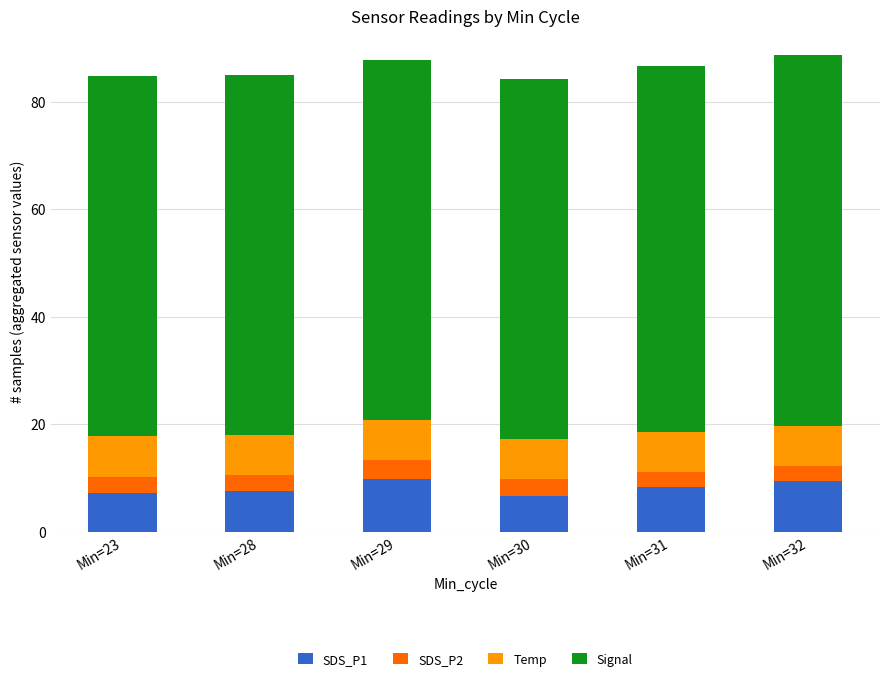

Is it true that SDS_P1 equals 9.8 at Min=29?

True